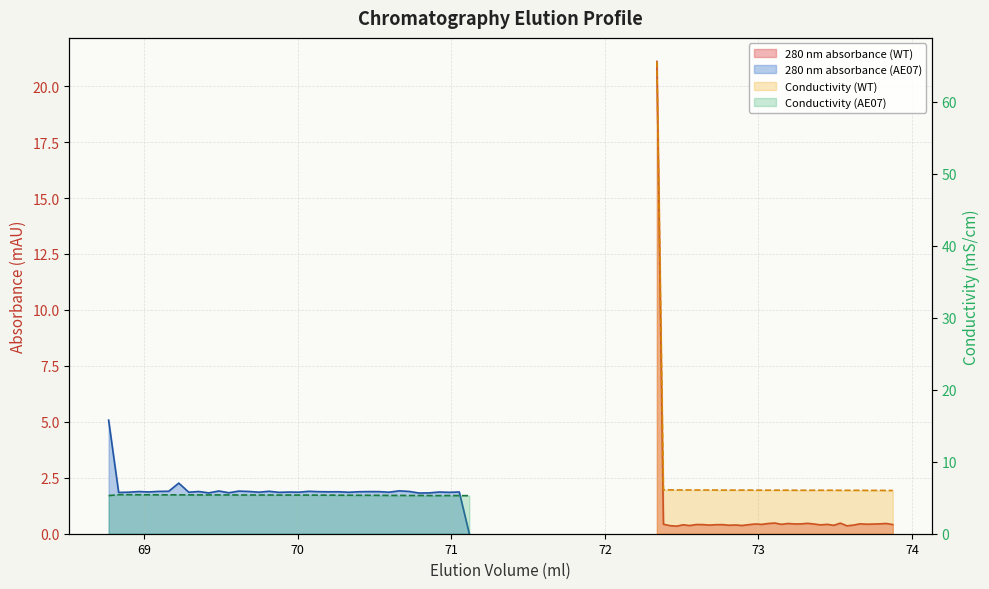

What is the difference between the maximum and minimum values in the 280 nm absorbance (AE07) series?

5.1